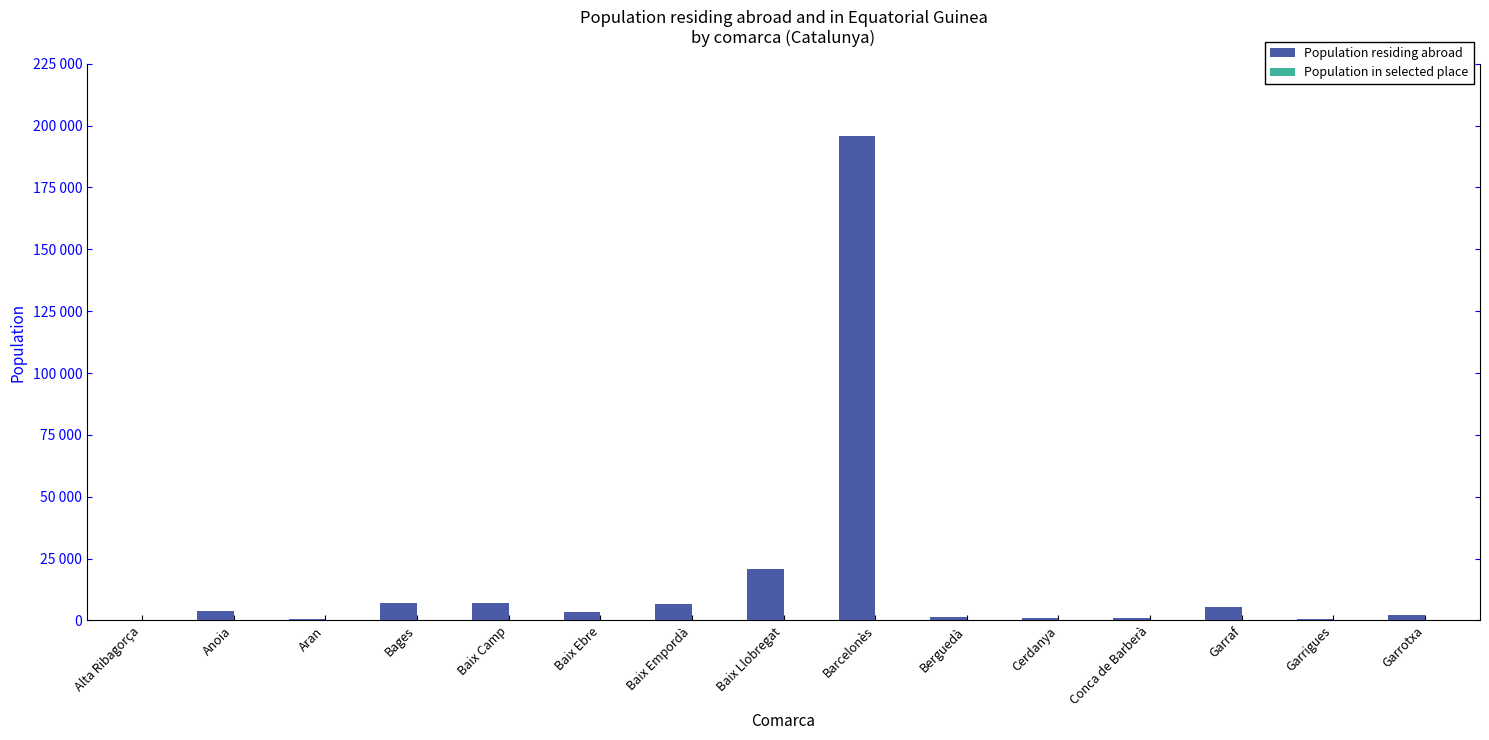

What is the maximum value for Population residing abroad?

195653